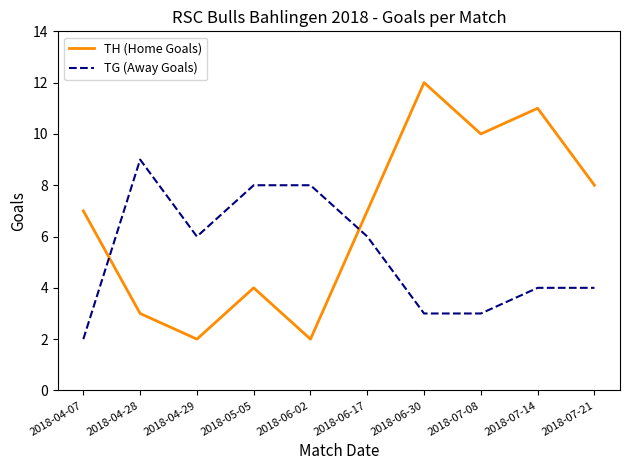

True or false: TG (Away Goals) and TH (Home Goals) cross at least once.

True